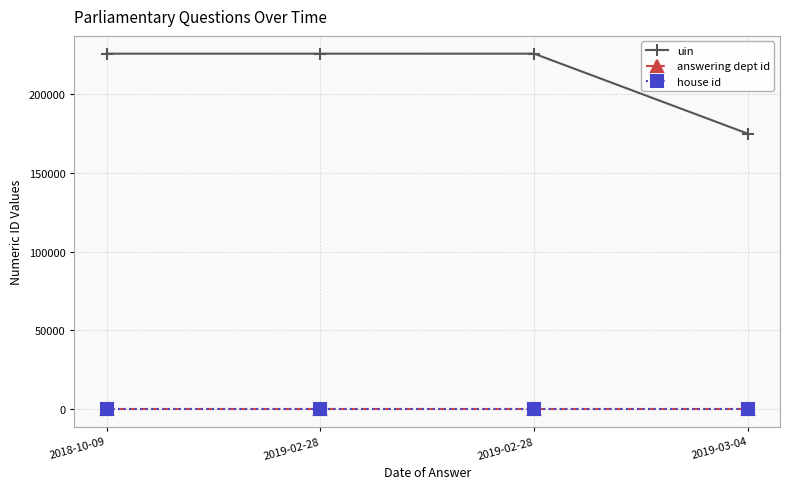

What is the value of the house id point at the 1st from the left?

1